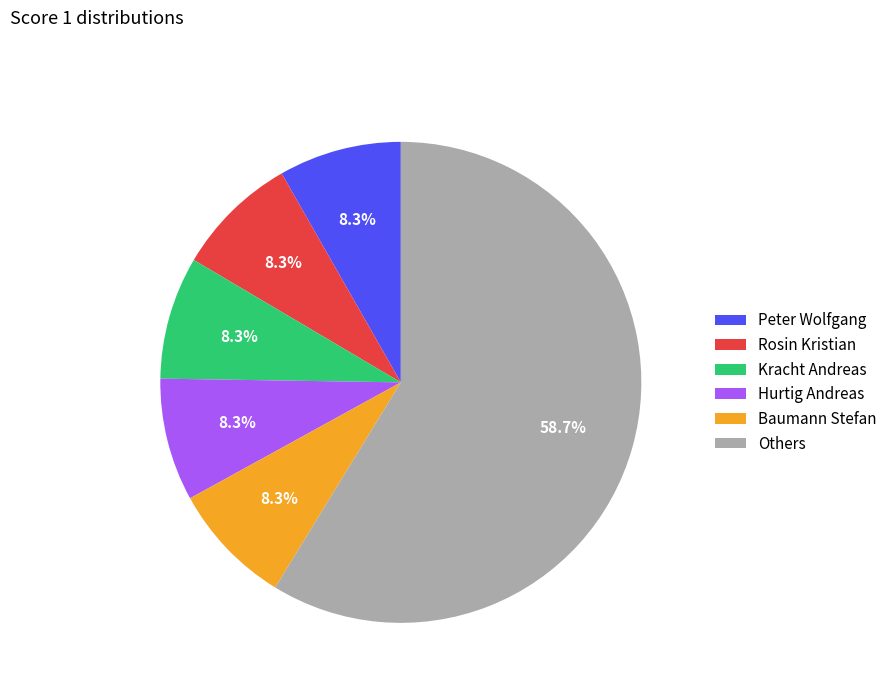

What is the largest slice in the pie chart?

Others